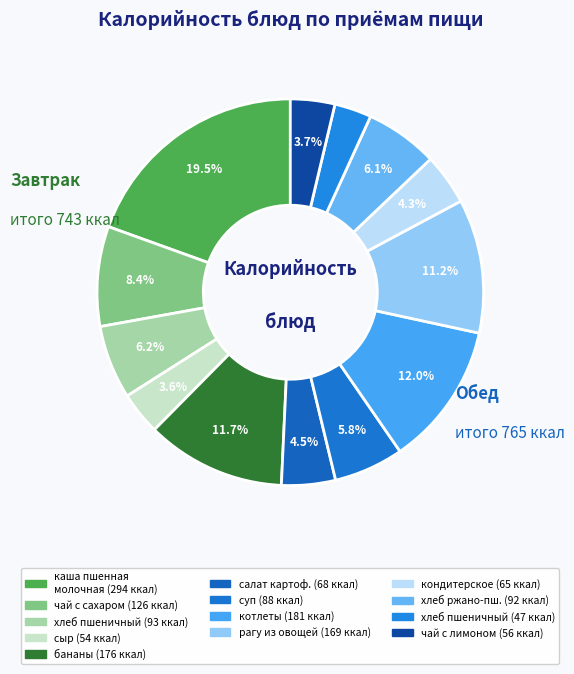

Which category has the smallest portion of the pie?

хлеб пшеничный (обед)